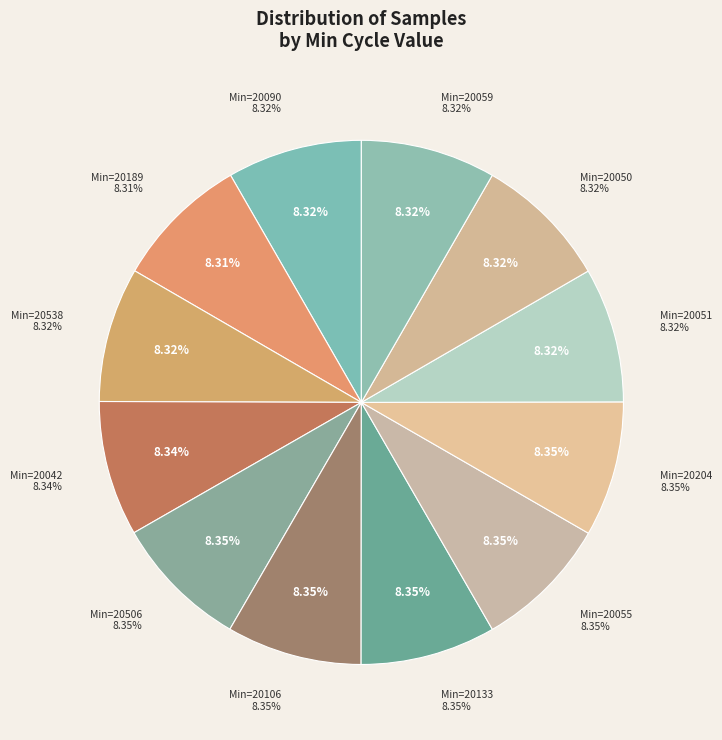

Count the number of slices in the pie.

12